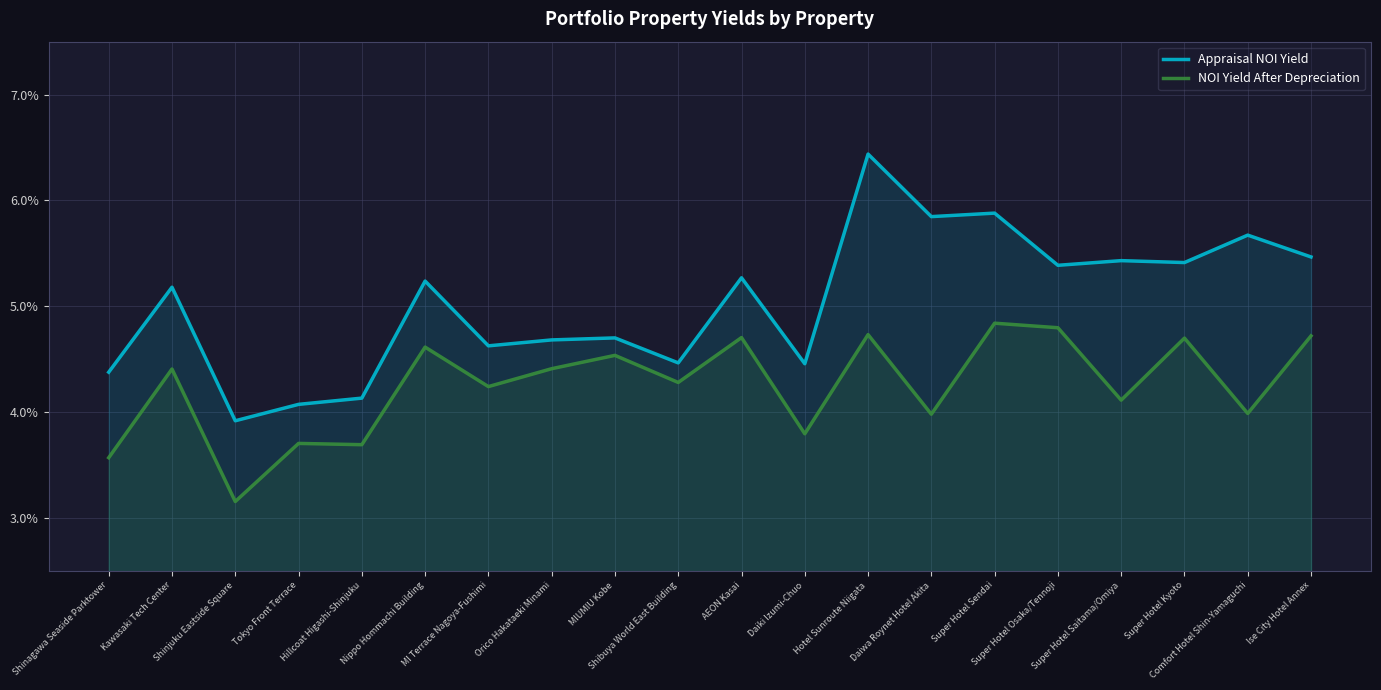

Count the Appraisal NOI Yield values in the range 0 to 1.

20